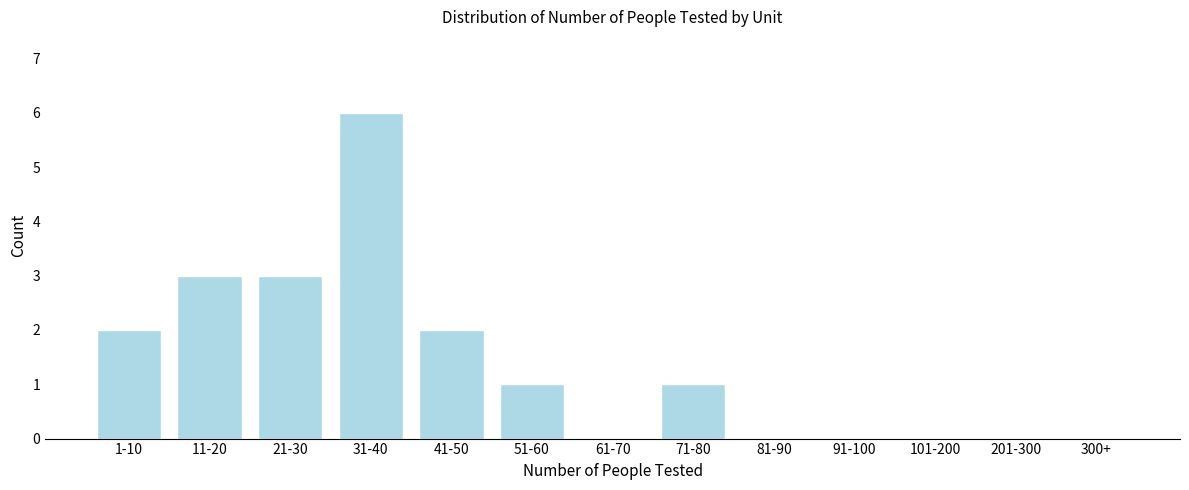

Reading right to left, transcribe all the data shown in this chart.

300+=0	201-300=0	101-200=0	91-100=0	81-90=0	71-80=1	61-70=0	51-60=1	41-50=2	31-40=6	21-30=3	11-20=3	1-10=2